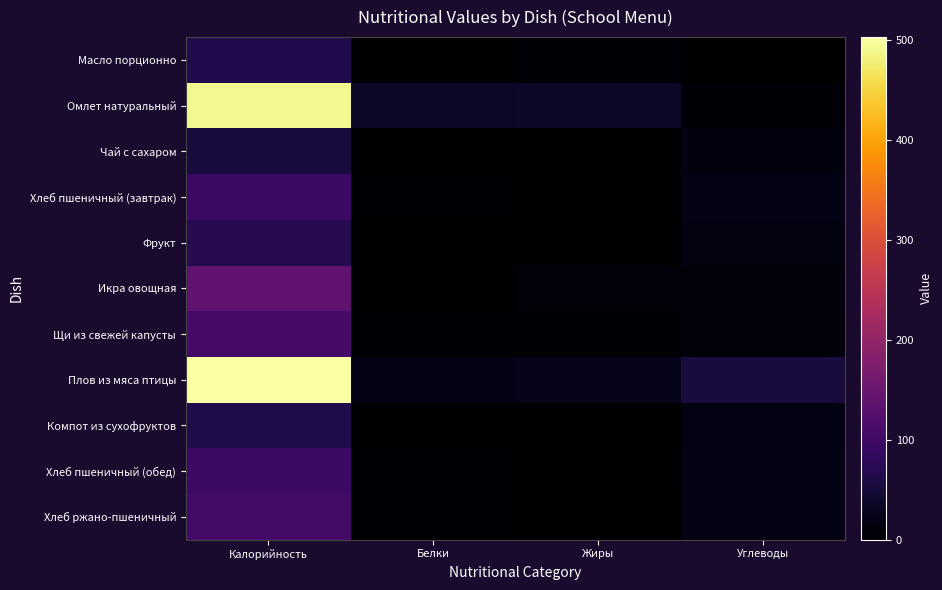

What is the spread (max minus min) of values at Жиры?

36.8